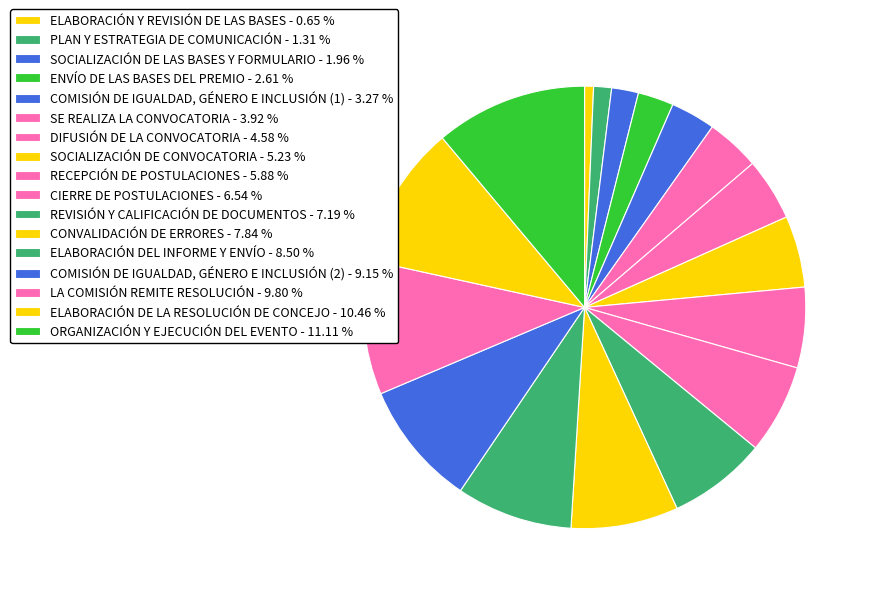

Between ELABORACIÓN DE LA RESOLUCIÓN DE CONCEJO and ELABORACIÓN Y REVISIÓN DE LAS BASES, which is larger?

ELABORACIÓN DE LA RESOLUCIÓN DE CONCEJO